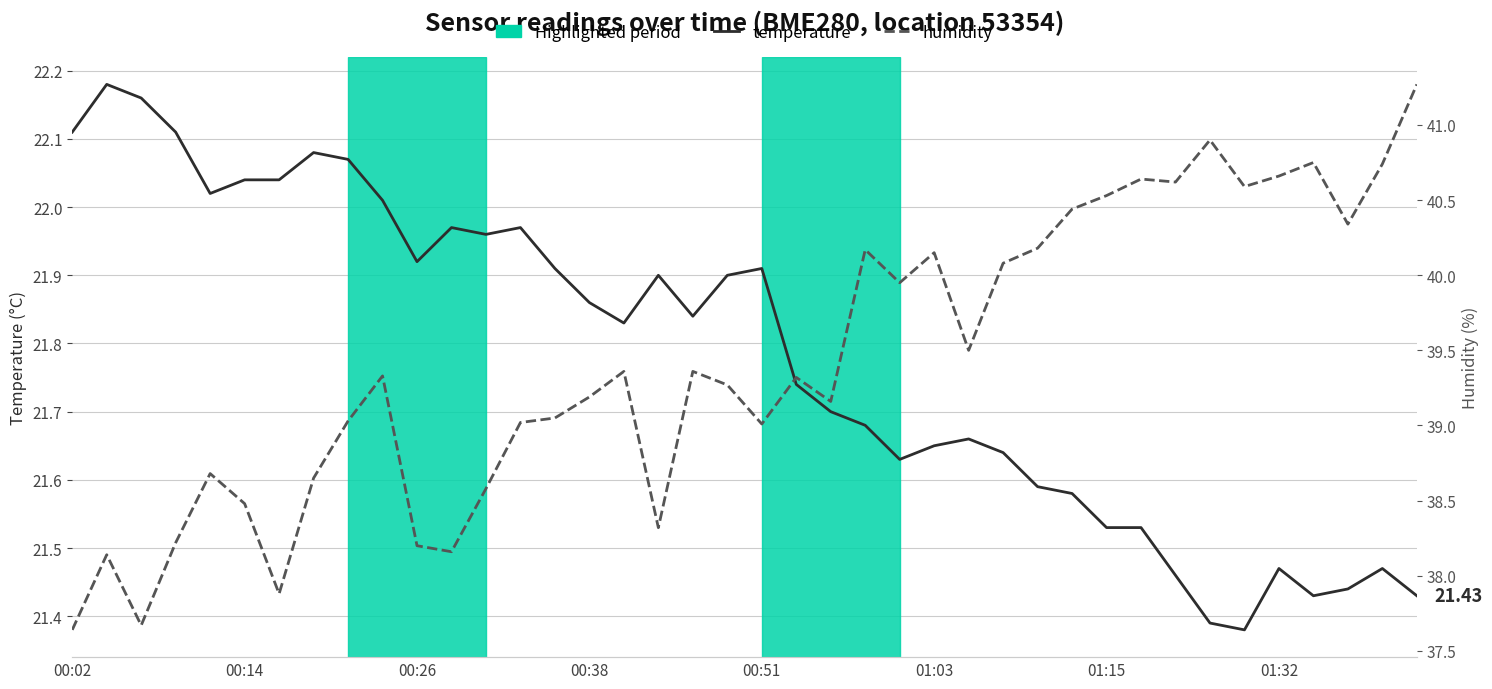

Rank the series by their maximum value, from lowest to highest.

temperature, humidity